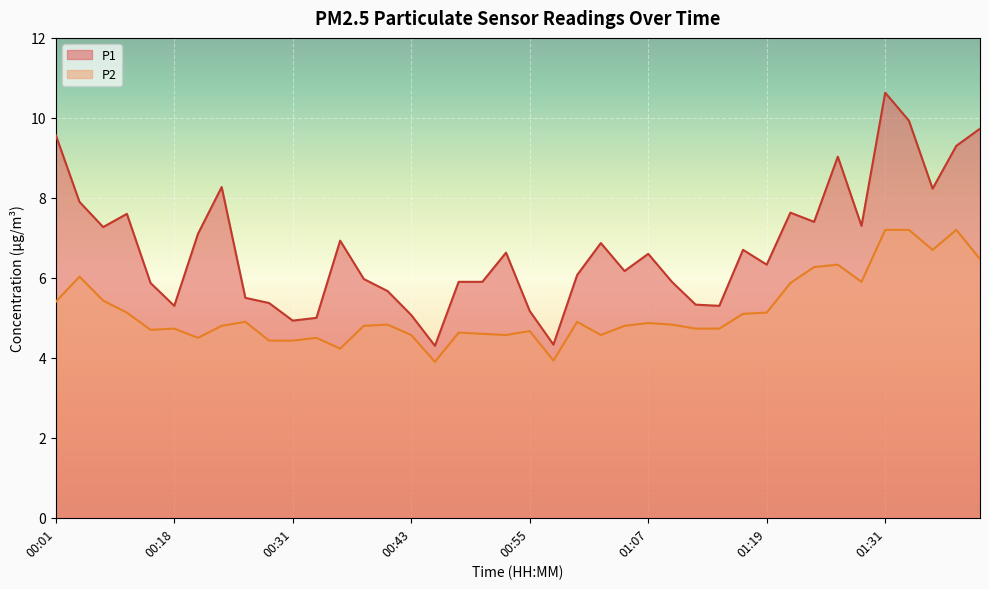

Between 01:14 and 01:27, which series saw the biggest shift?

P1